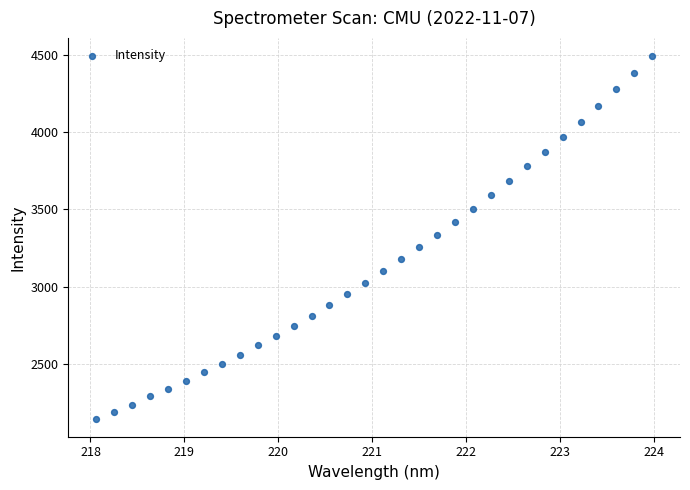

What is the range of X values (max minus min)?

5.9